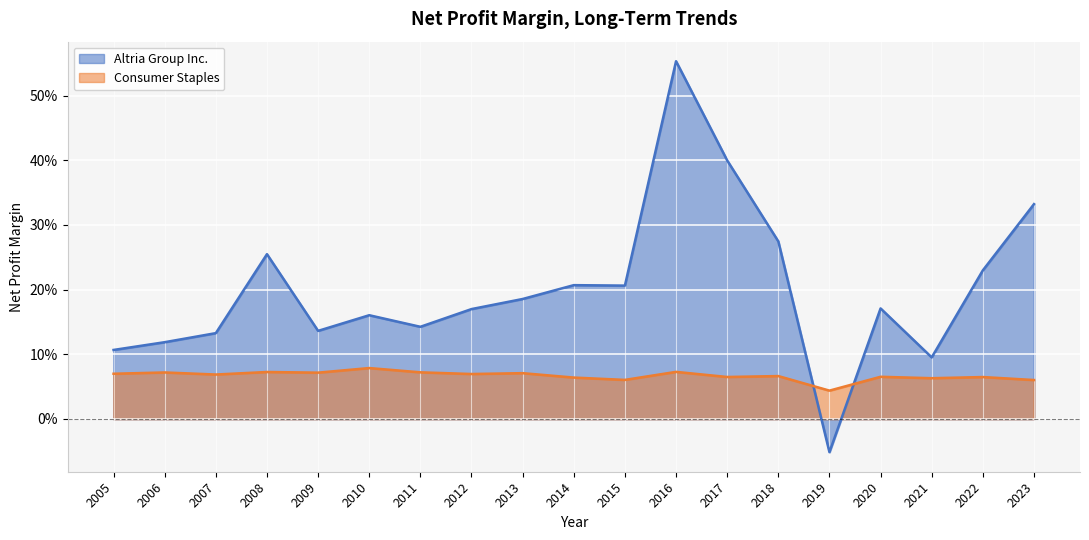

True or false: Consumer Staples and Altria Group Inc. intersect in this chart.

True